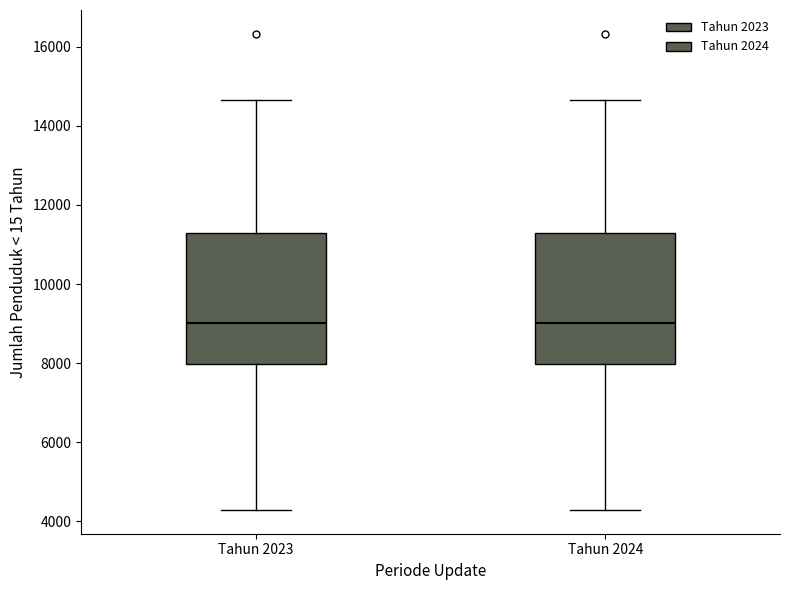

Reading left to right, read every box against the y-axis: the position of its median line, the range the box covers, and the ends of its whiskers. The values are not printed on the chart, so give them approximately, as read against the axis.

Tahun 2023: median 9000, box 8000 to 11200, whiskers 4200 to 14600
Tahun 2024: median 9000, box 8000 to 11200, whiskers 4200 to 14600